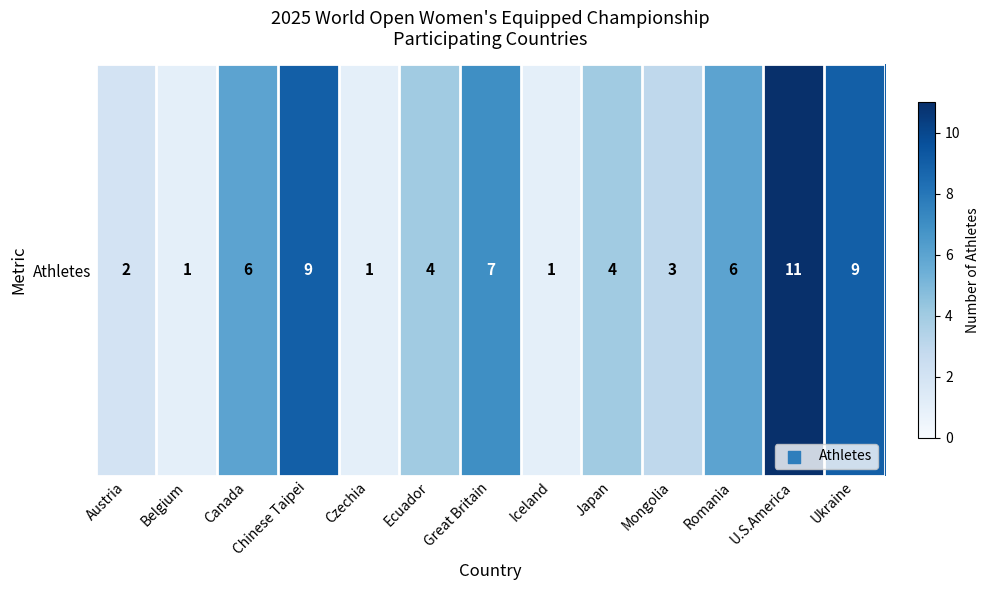

At which label does the data first exceed 4?

Canada